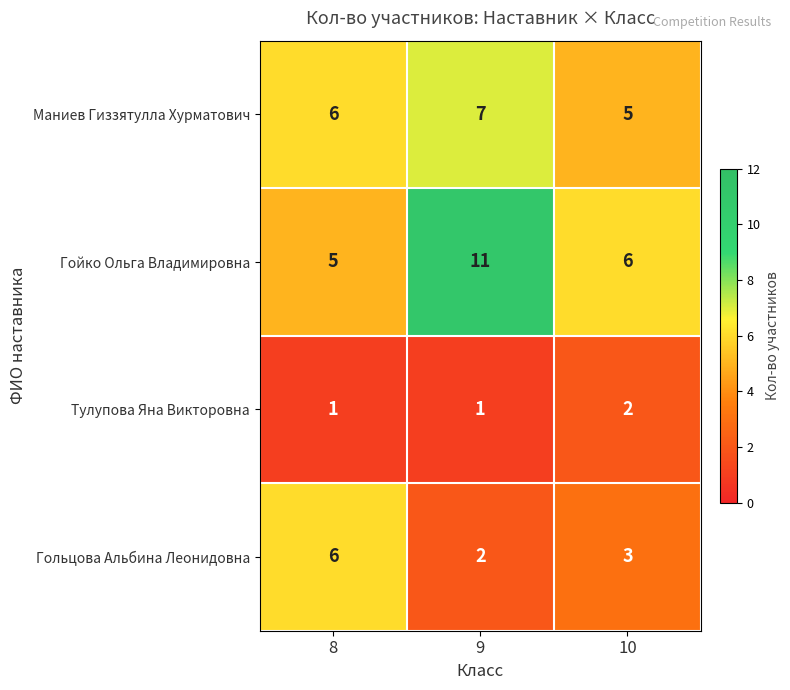

At how many categories does at least one series exceed 4?

3